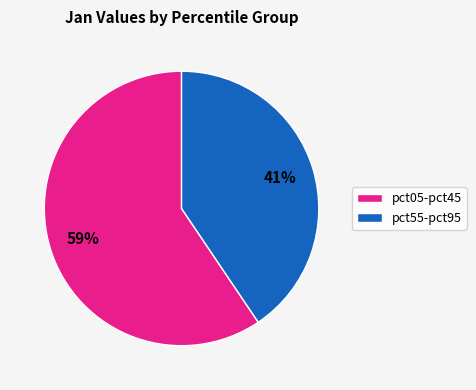

True or false: pct55-pct95 accounts for 41% of the total.

True